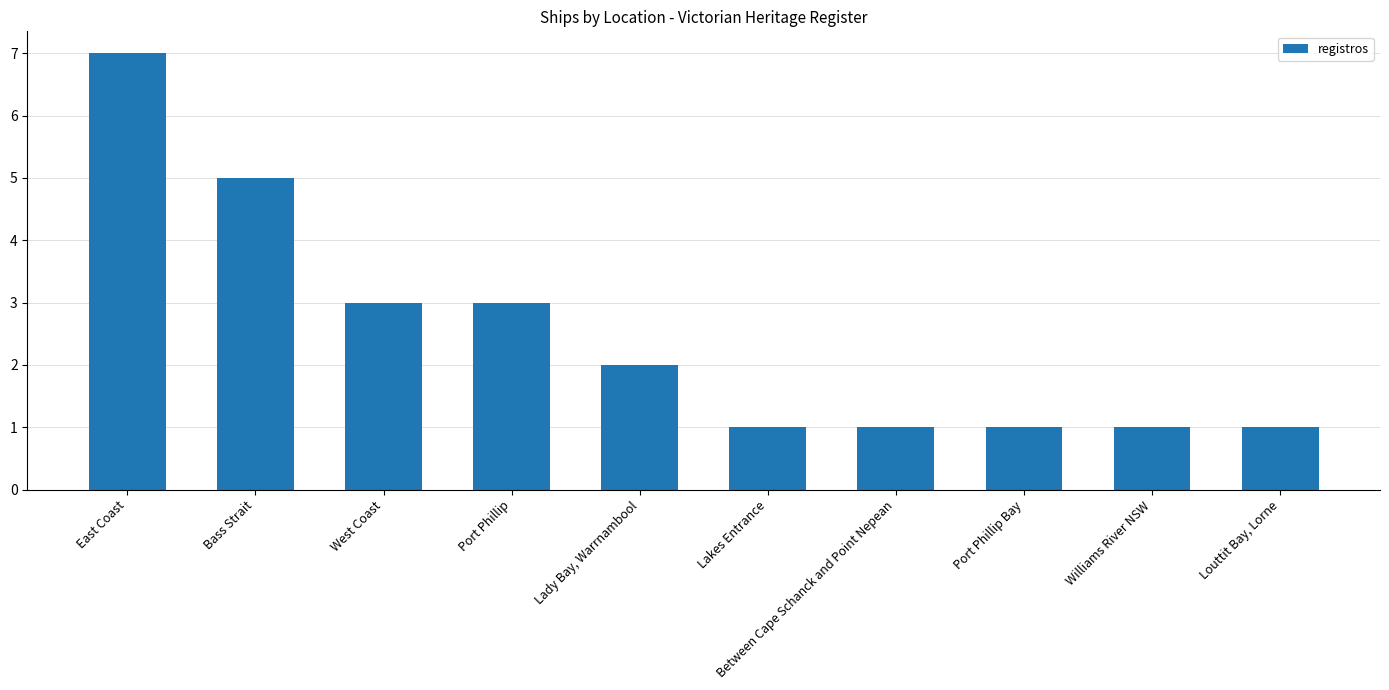

Approximately how many times larger is the value at Williams River NSW compared to Port Phillip Bay?

1.0